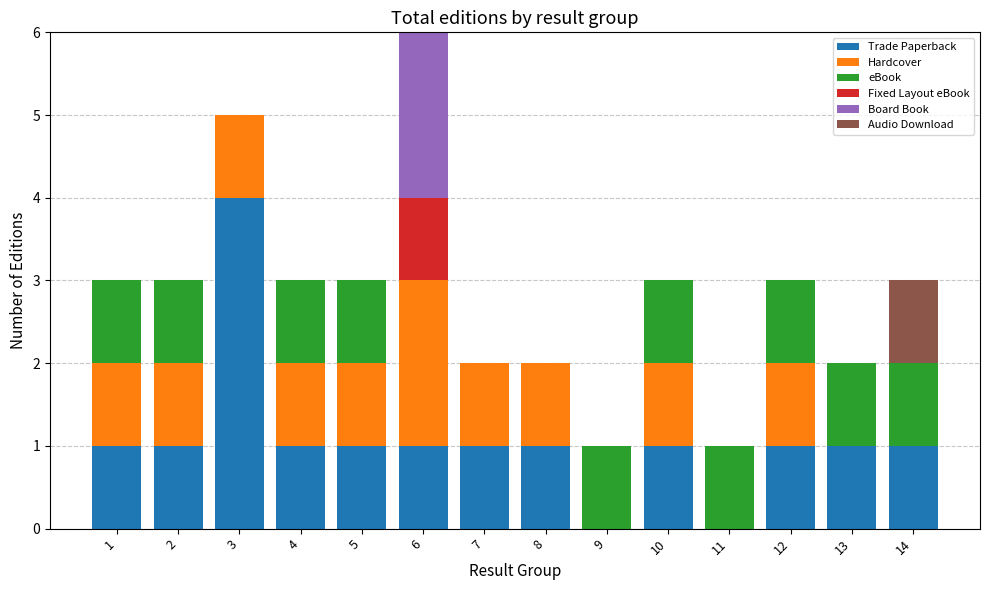

At which category is the sum across all series the highest?

6